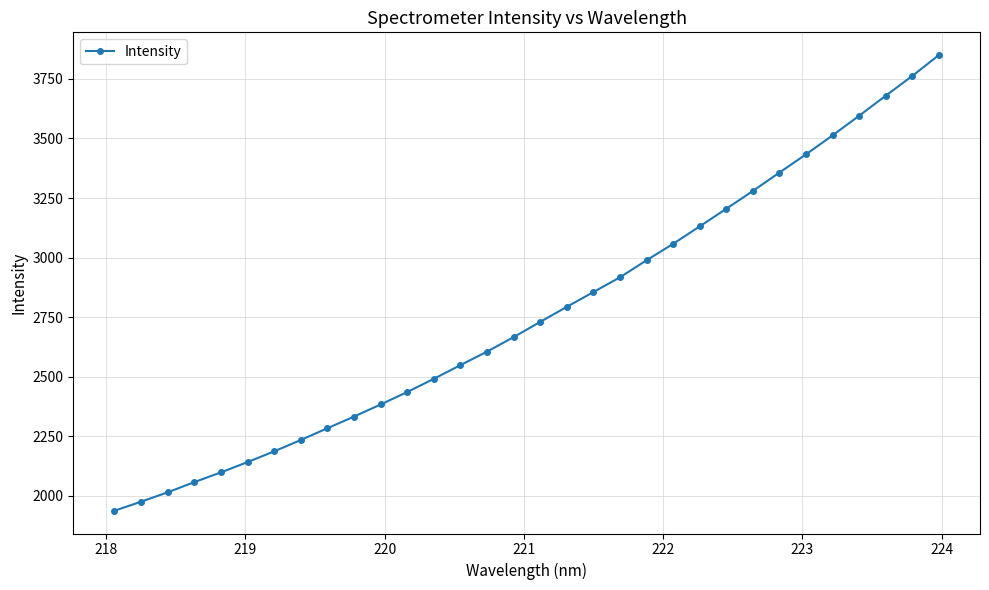

True or false: there are more than 1 points higher than both neighbors.

False